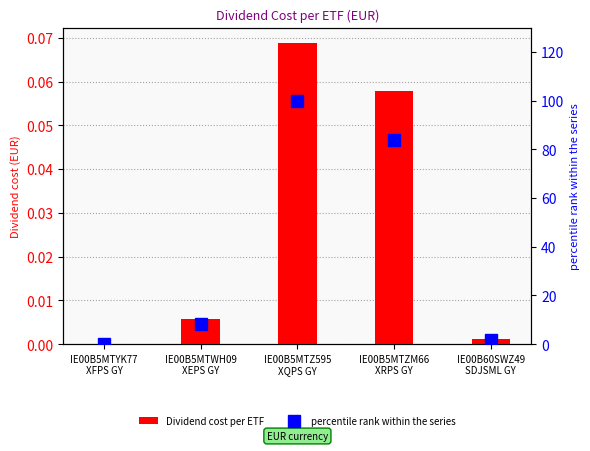

Where does the percentile rank within the series series first go above 8?

IE00B5MTWH09
XEPS GY